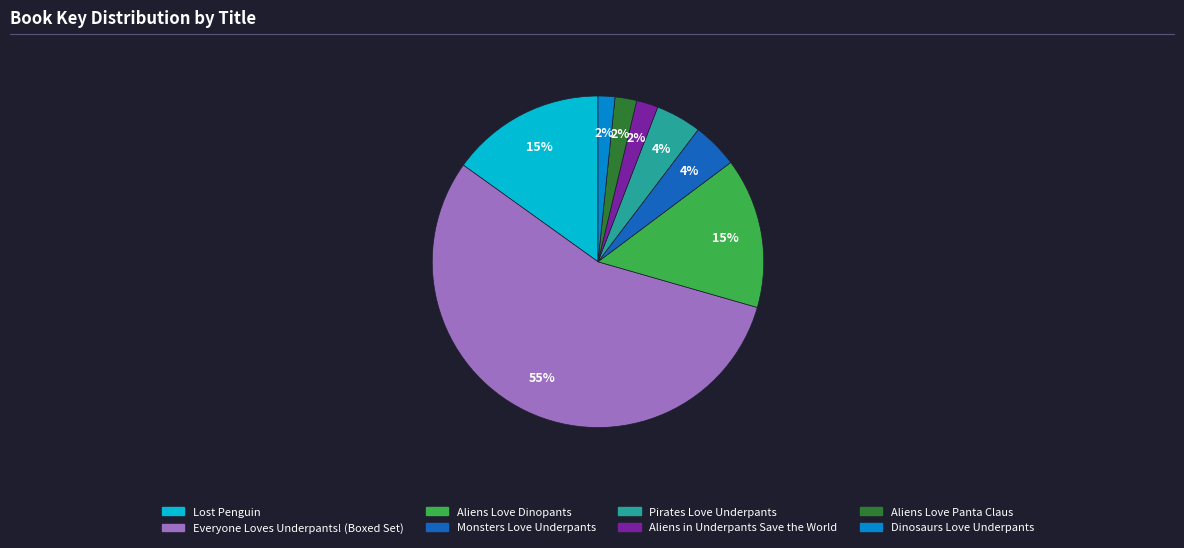

What percentage is the Aliens Love Panta Claus slice, to the nearest percent?

2%